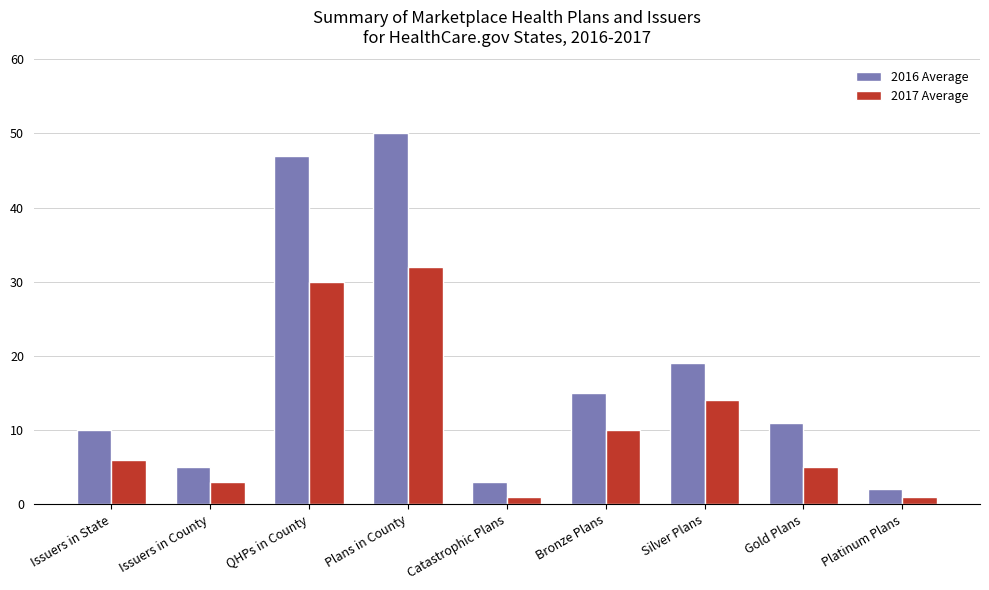

Which series changed the most between Issuers in State and Platinum Plans?

2016 Average